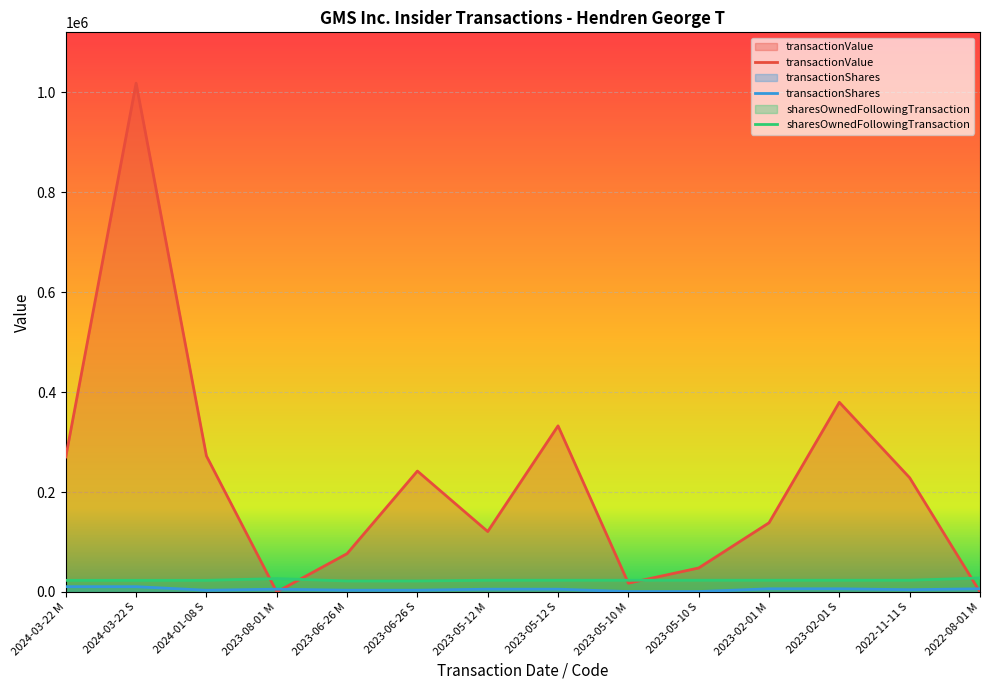

What is the maximum value for transactionShares?

10554